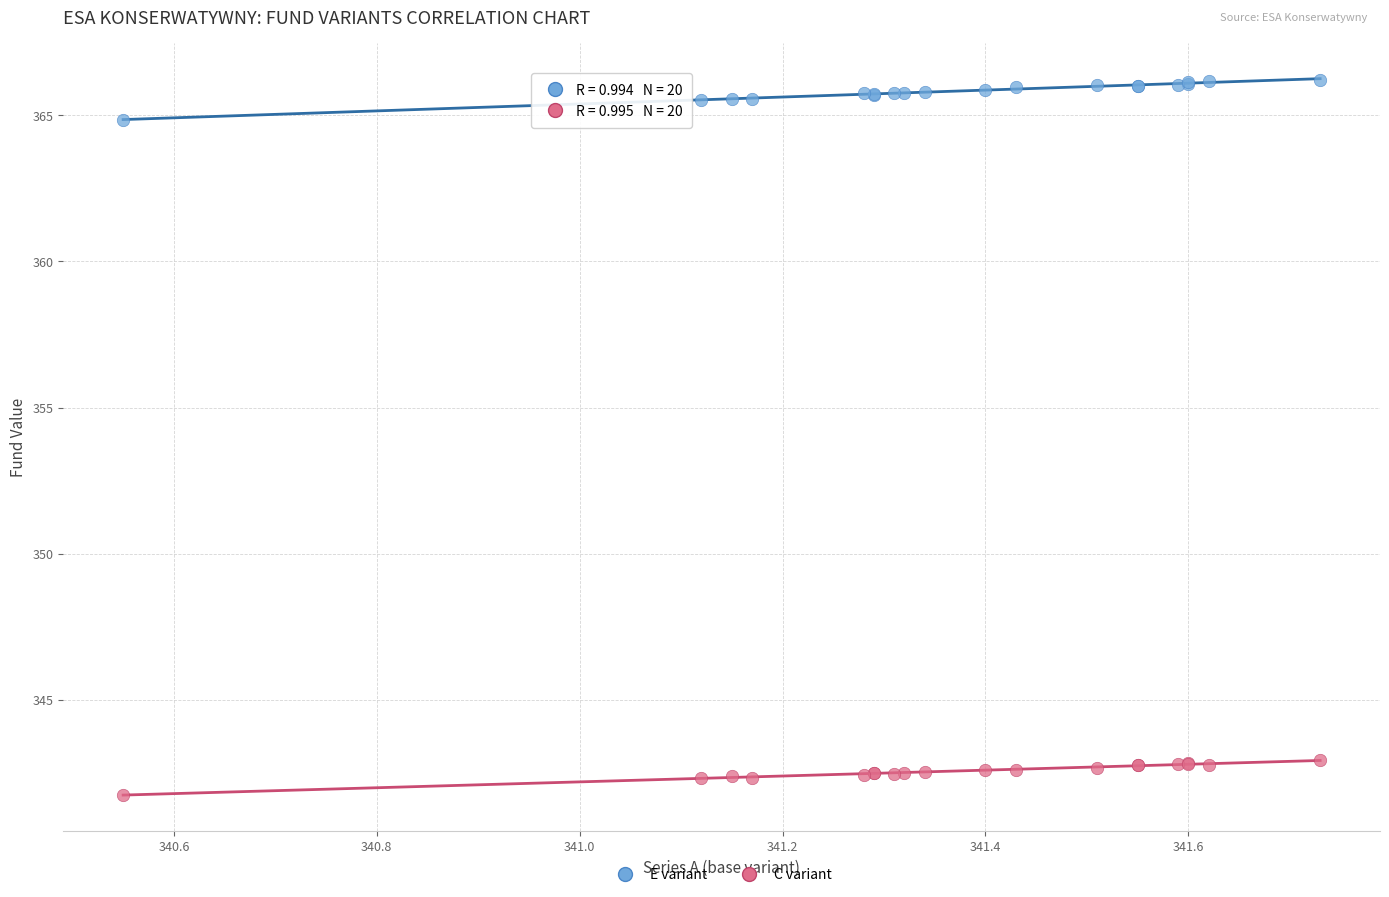

Which series contains the highest Y value?

E variant